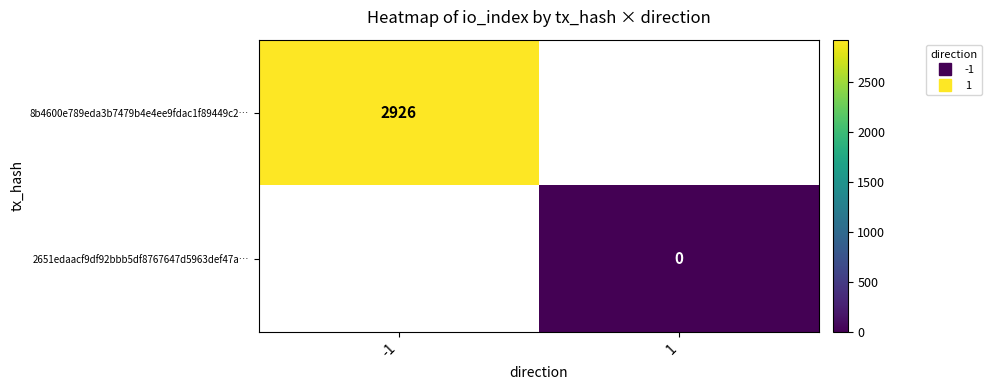

Is the value of 2651edaacf9df92bbb5df8767647d5963def47a… at 1 greater than the value of 8b4600e789eda3b7479b4e4ee9fdac1f89449c2… at -1?

No